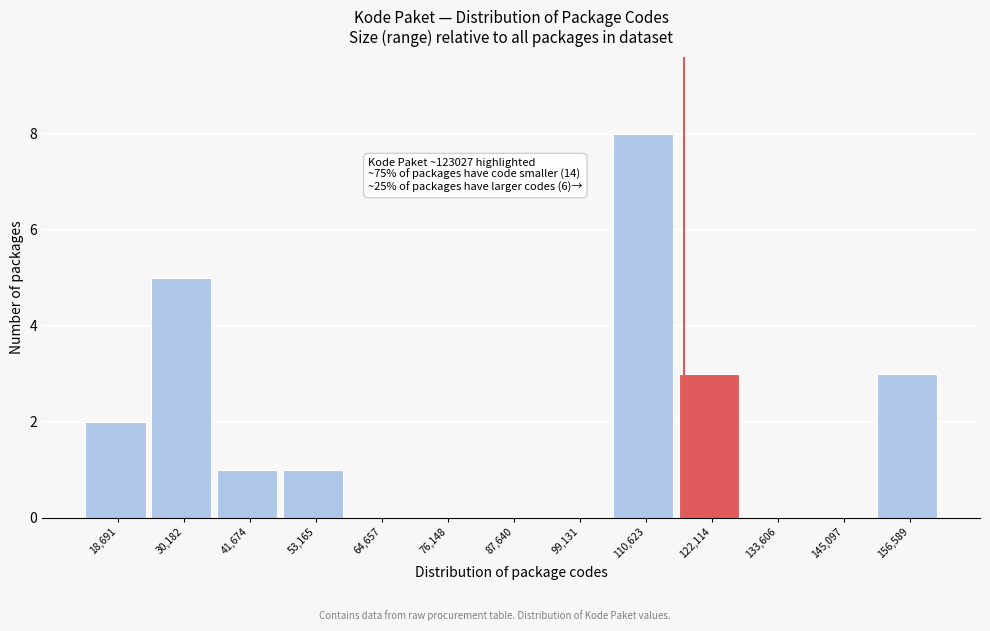

Reading left to right, transcribe all the data shown in this chart.

18,691=2	30,182=5	41,674=1	53,165=1	64,657=0	76,148=0	87,640=0	99,131=0	110,623=8	122,114=3	133,606=0	145,097=0	156,589=3